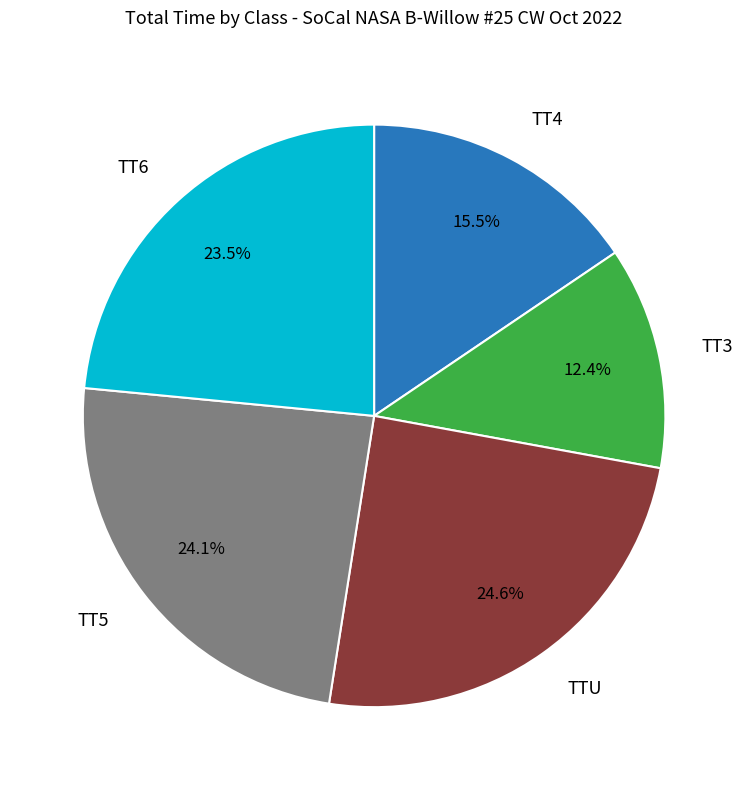

Is there a majority slice in this chart?

No